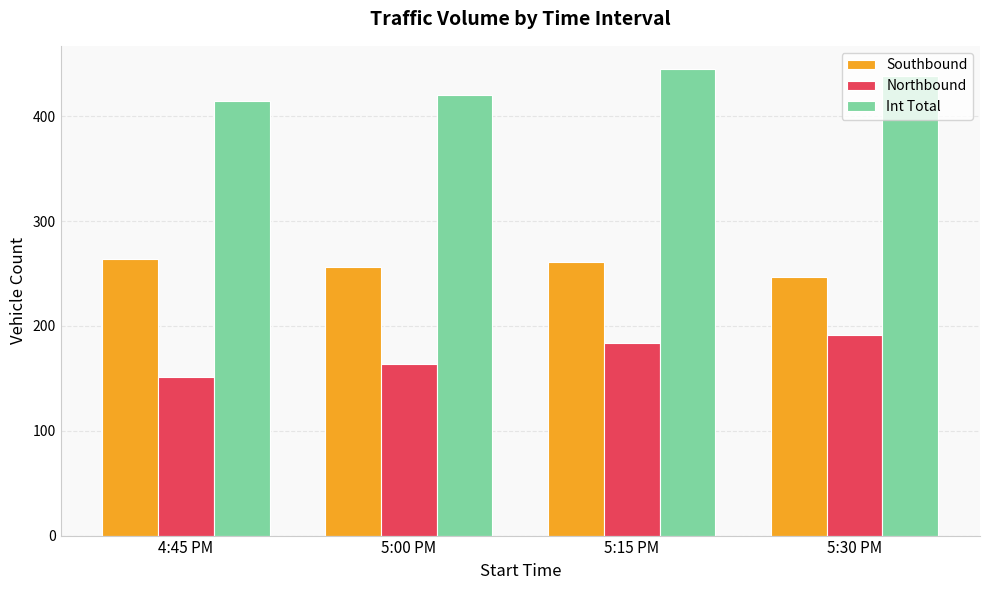

The value of Int Total at 4:45 PM is 282. True or false?

False